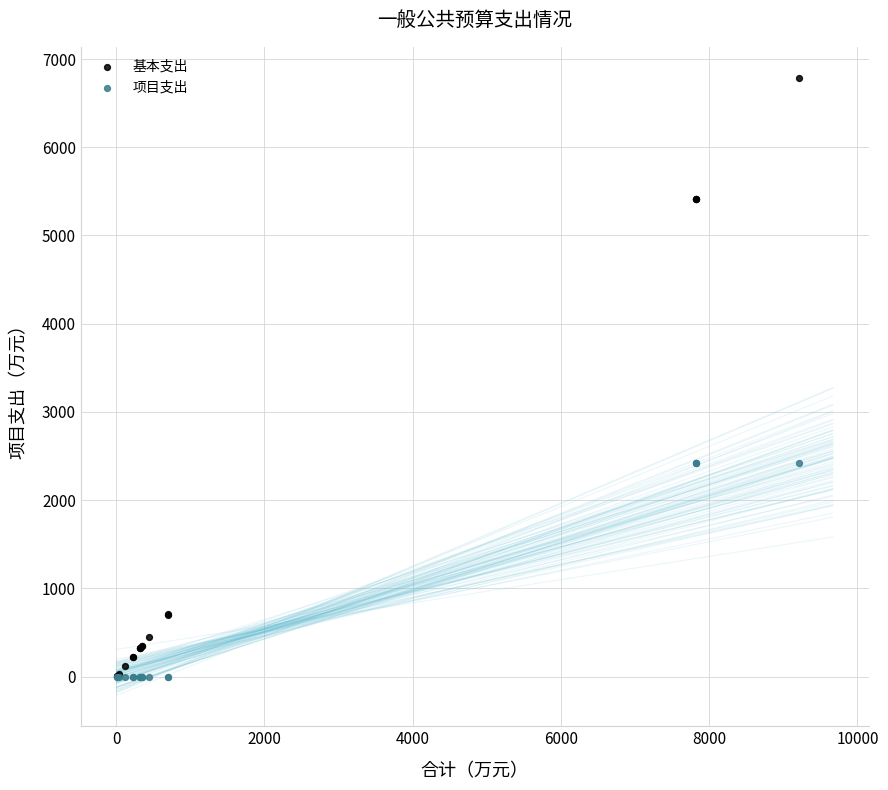

What are all the series names shown in the legend?

基本支出, 项目支出